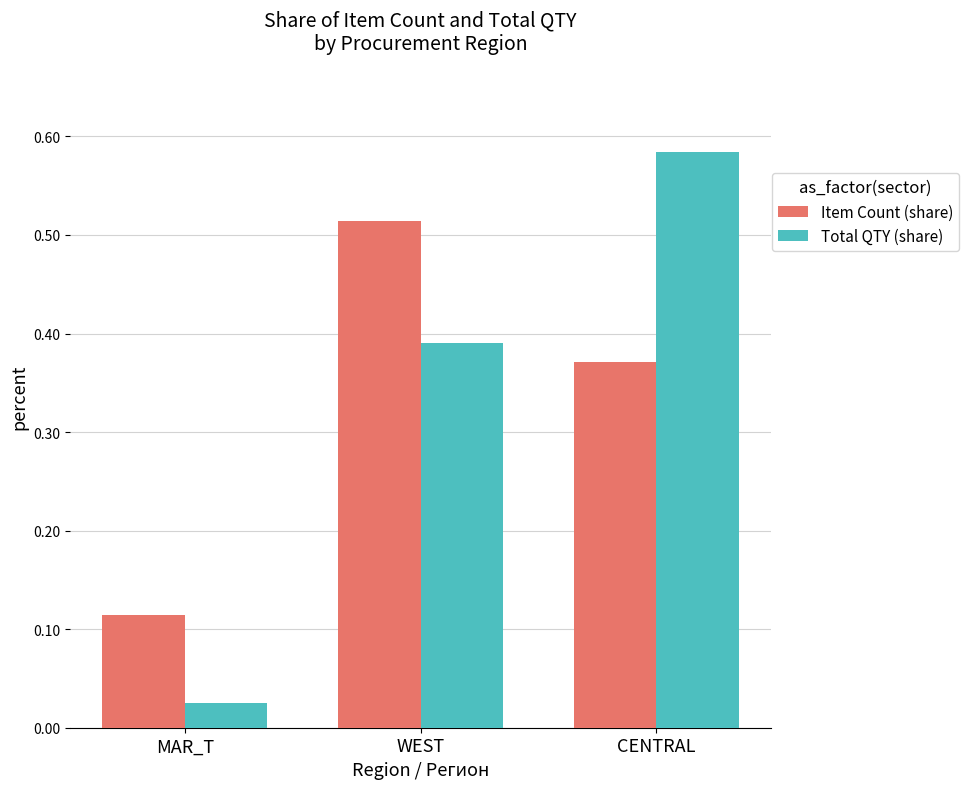

True or false: Item Count (share) has a value of 0.2 at CENTRAL.

False